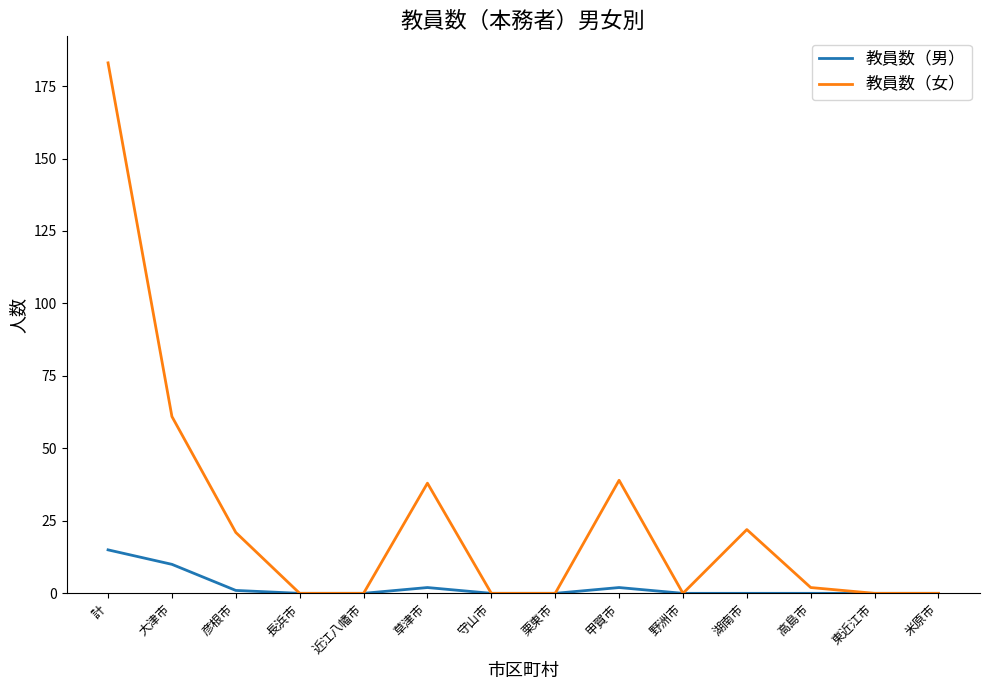

How many categories are shown in the chart?

14